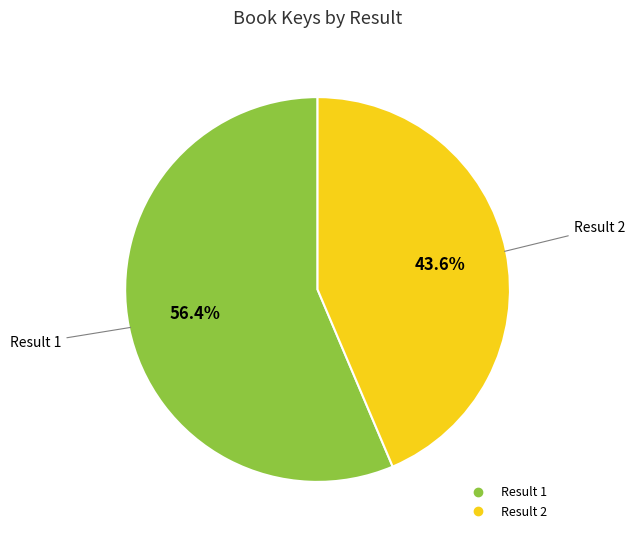

Does any single category account for the majority?

Yes